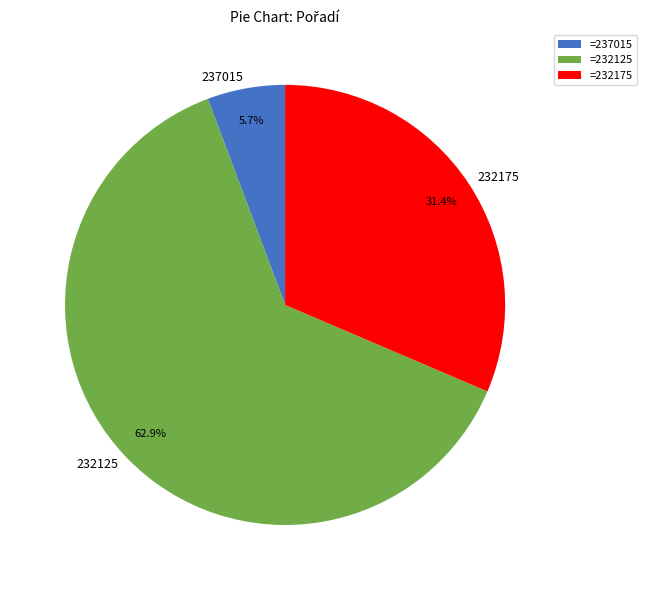

Between 237015 and 232175, which is larger?

232175